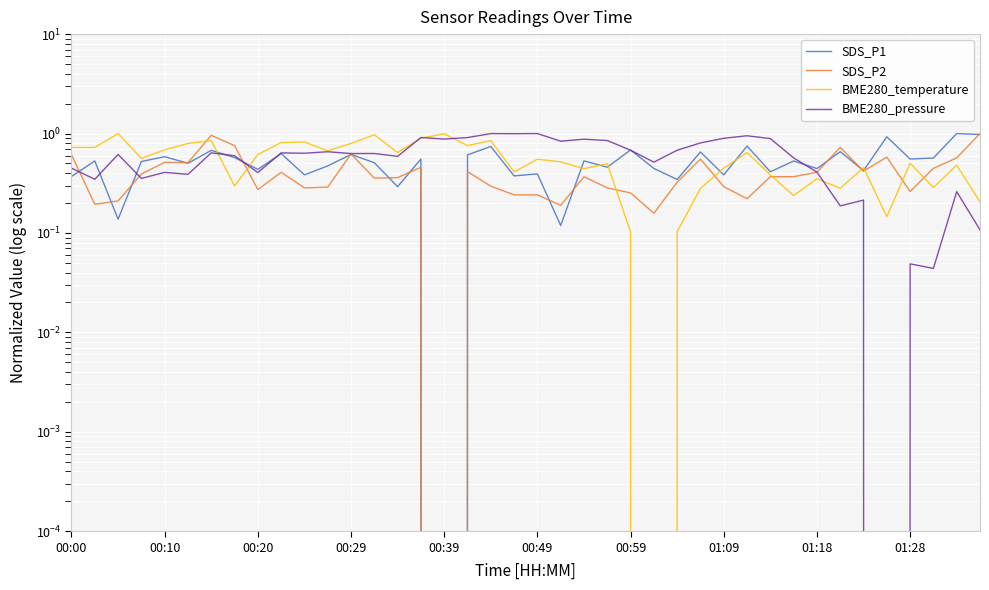

True or false: SDS_P2 and SDS_P1 intersect in this chart.

True